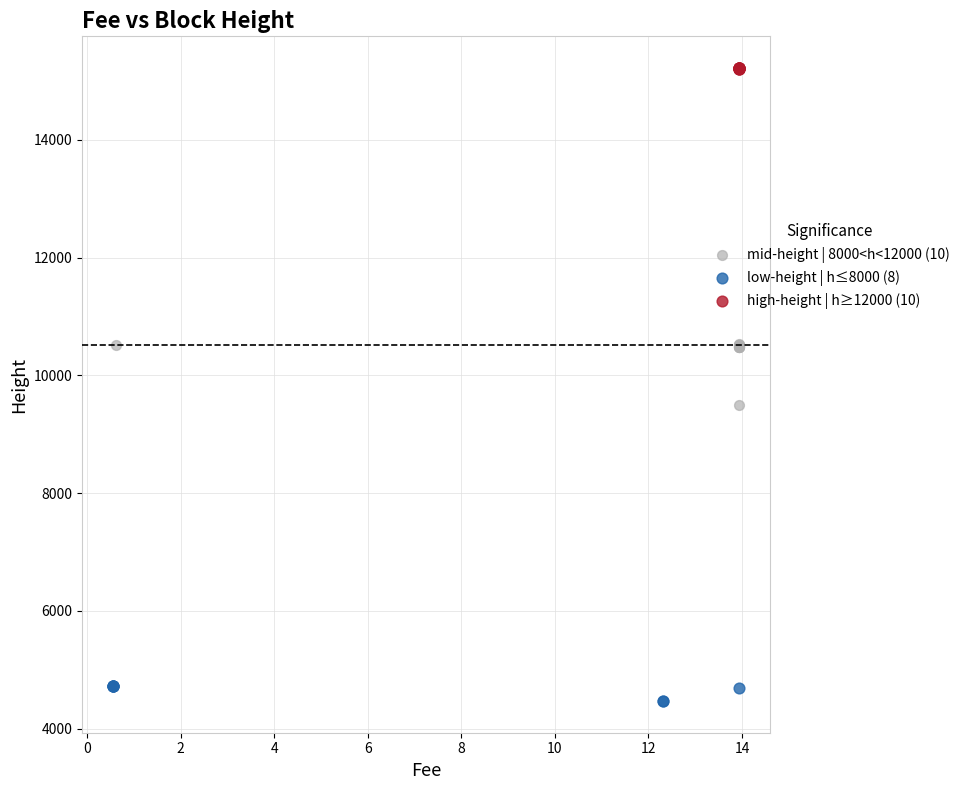

Which series contains the highest Y value?

high-height | h≥12000 (10)